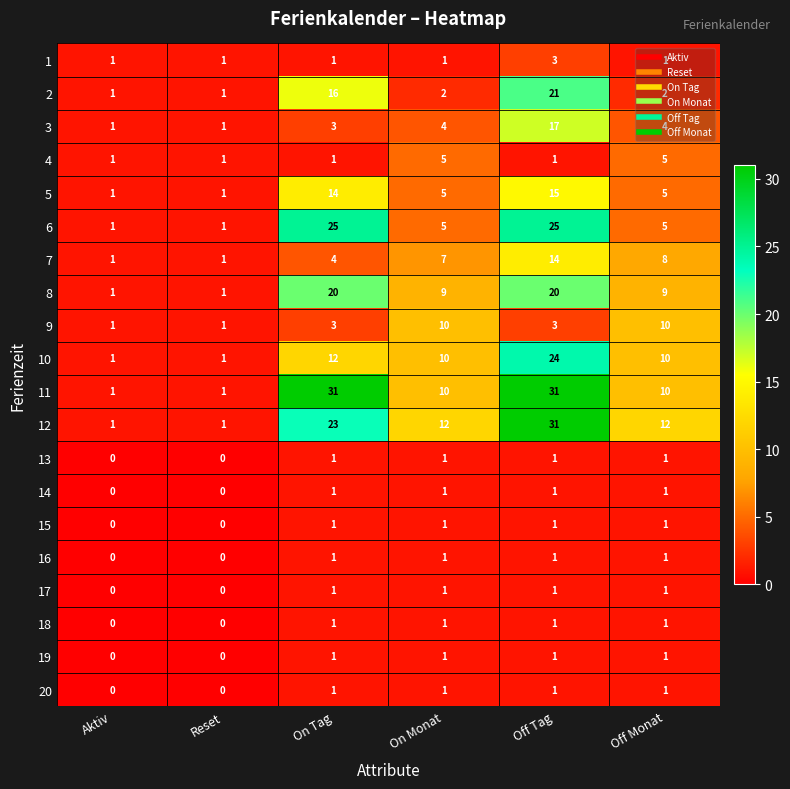

What value does the 10 series have at Off Tag, to the nearest 5?

25